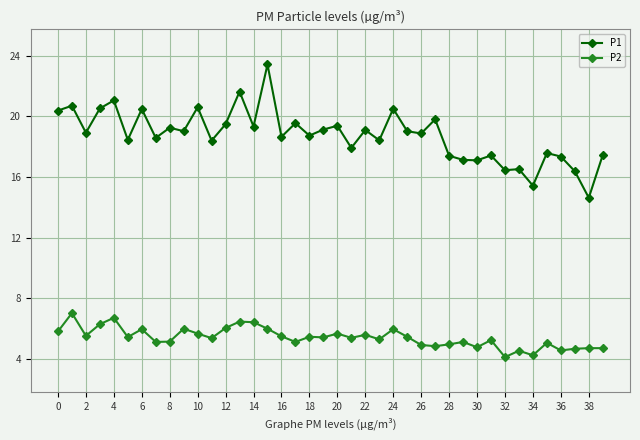

At how many categories does at least one series exceed 4?

40